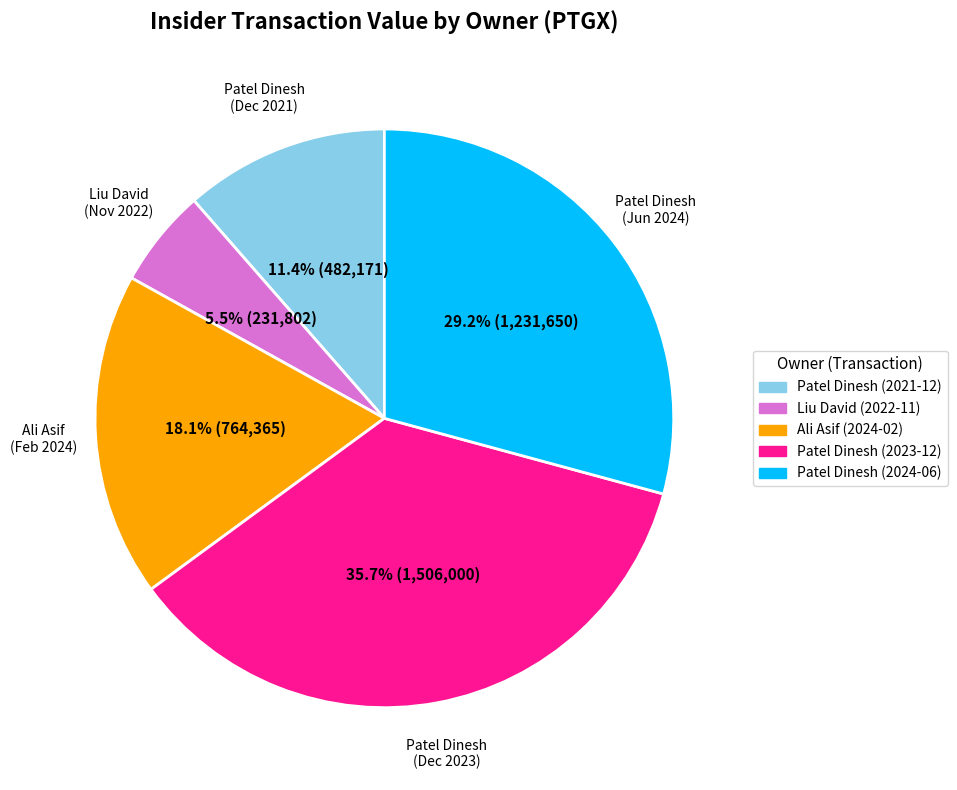

Between Patel Dinesh (2024-06) and Patel Dinesh (2023-12), which is larger?

Patel Dinesh (2023-12)